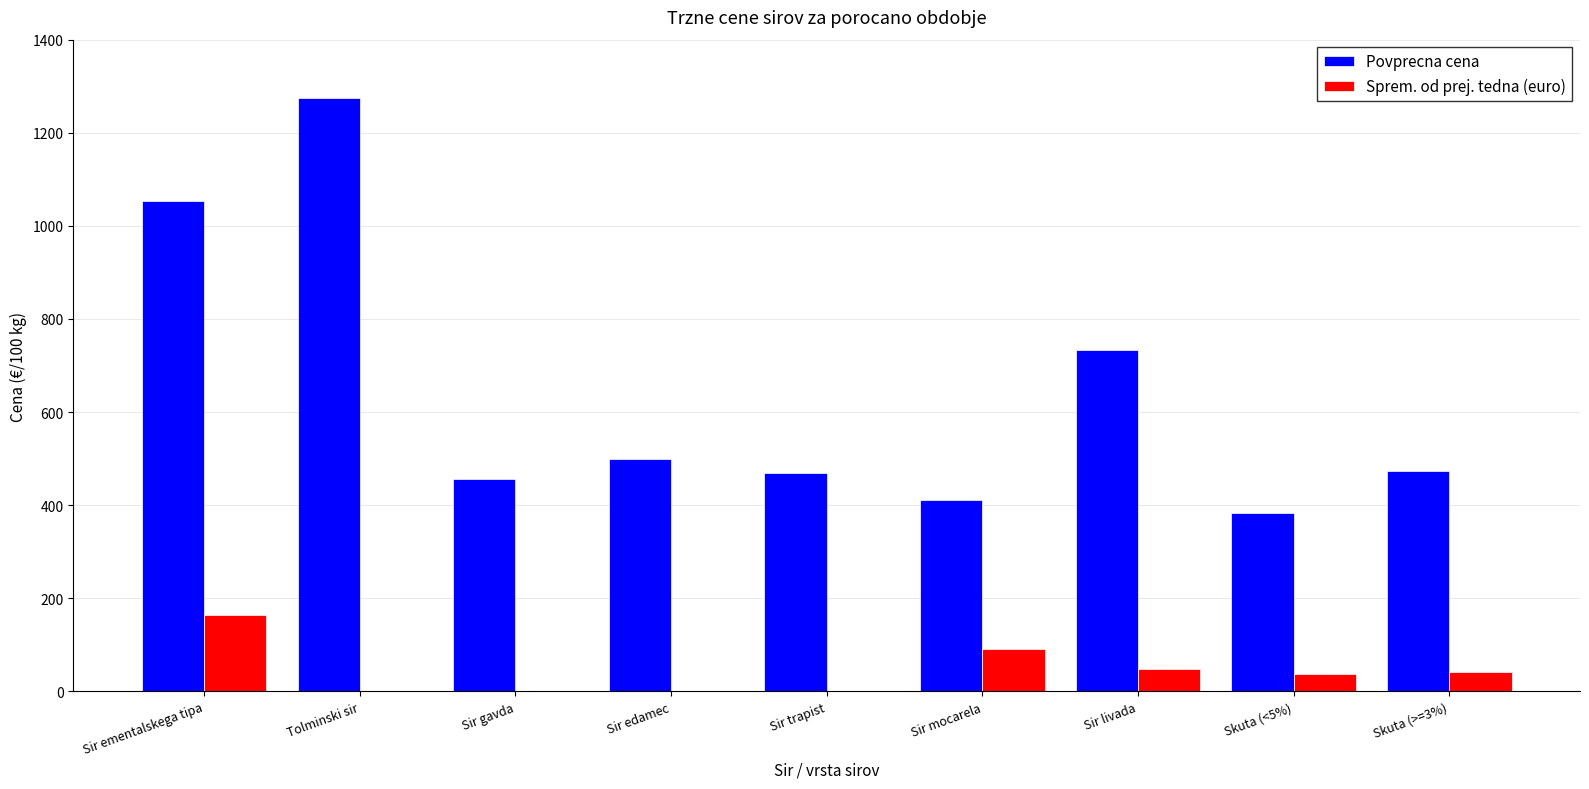

What are all the series names shown in the legend?

Povprecna cena, Sprem. od prej. tedna (euro)